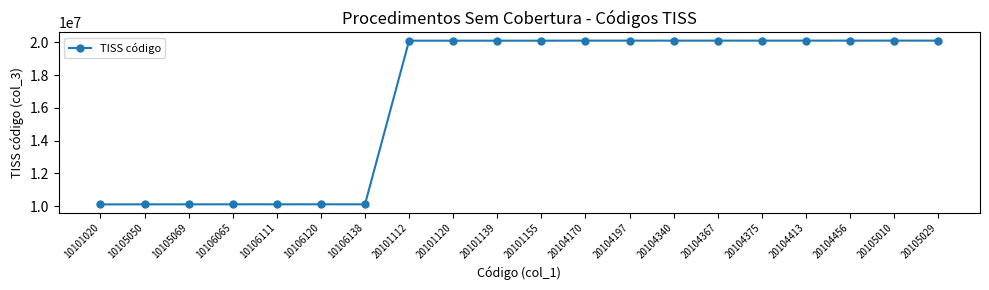

What is the difference between the maximum and second lowest values?

9999979